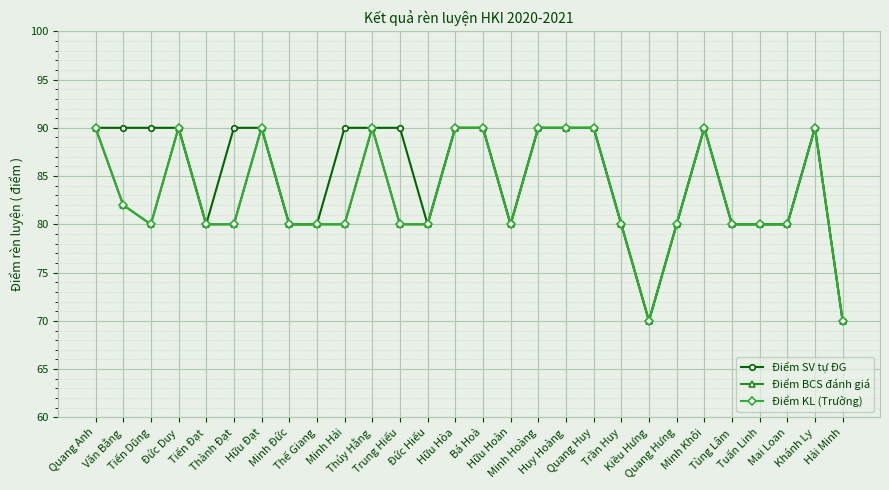

Is this an area chart (filled region under the line)?

No